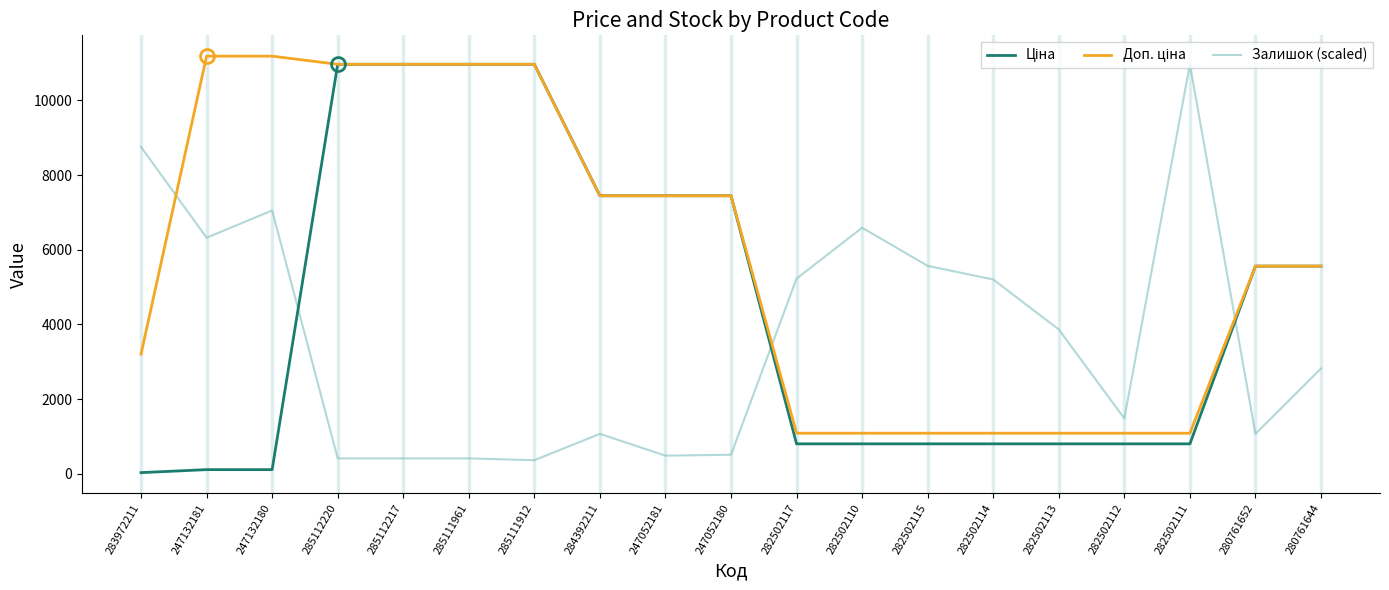

What is the difference between the highest and lowest values at 285111912?

10599.7